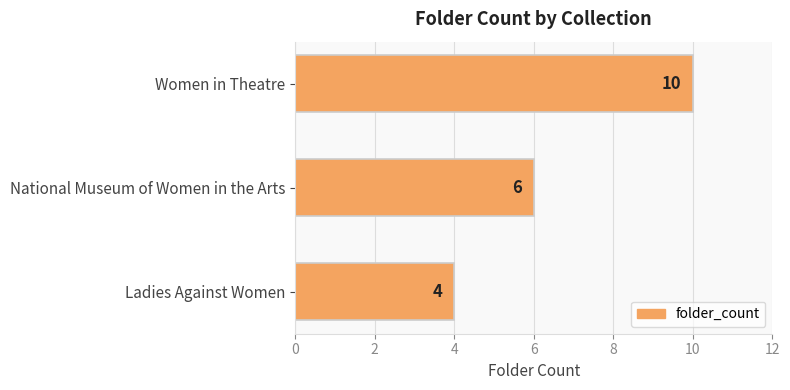

Does the chart contain stacked bars?

No